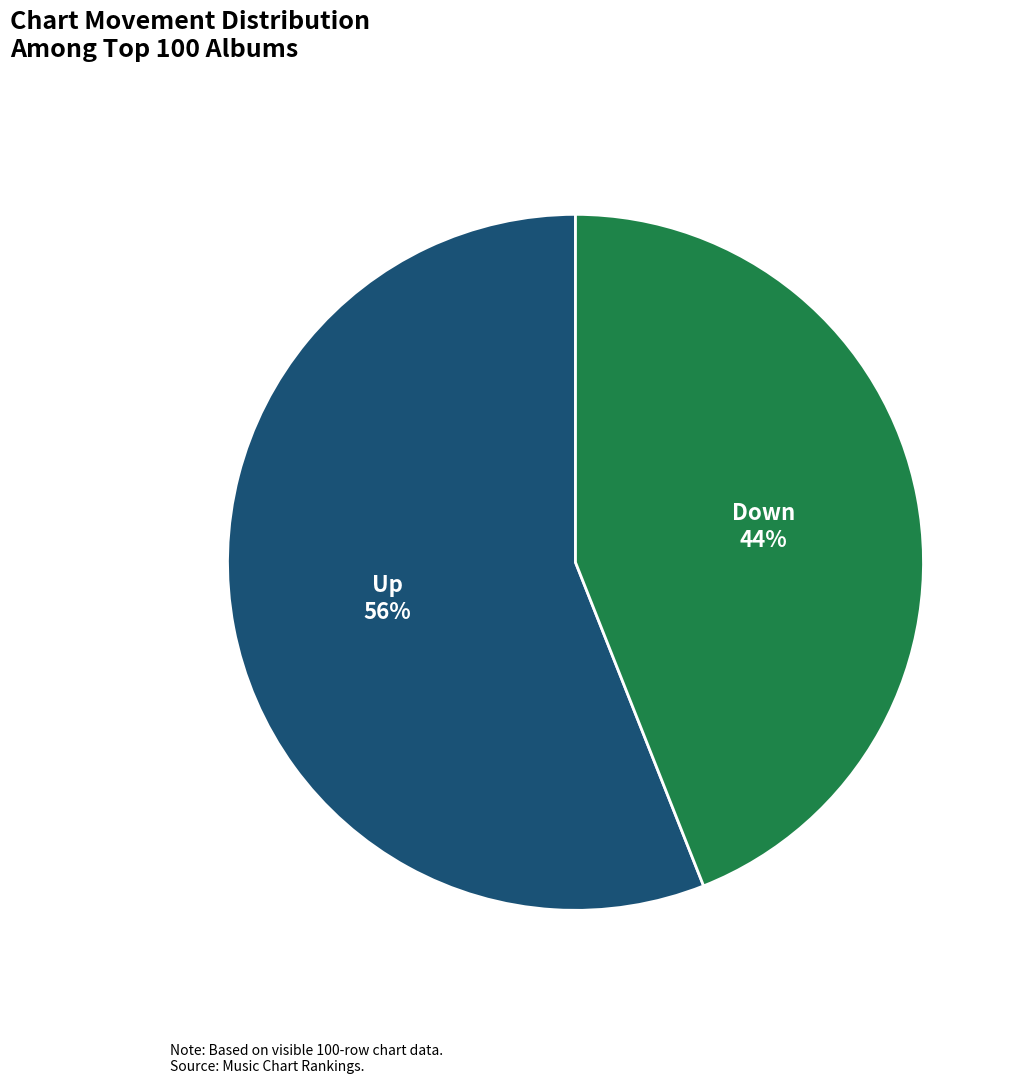

To the nearest percent, what is the average slice percentage?

50%